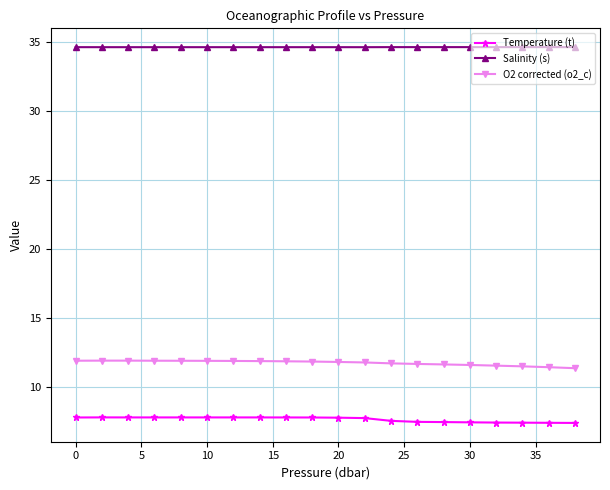

What is the average value of the O2 corrected (o2_c) series?

11.8